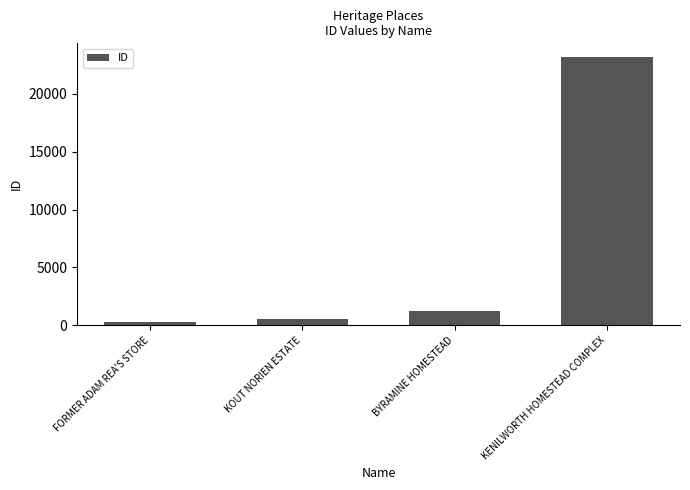

At which label is the value closest to 11759?

BYRAMINE HOMESTEAD